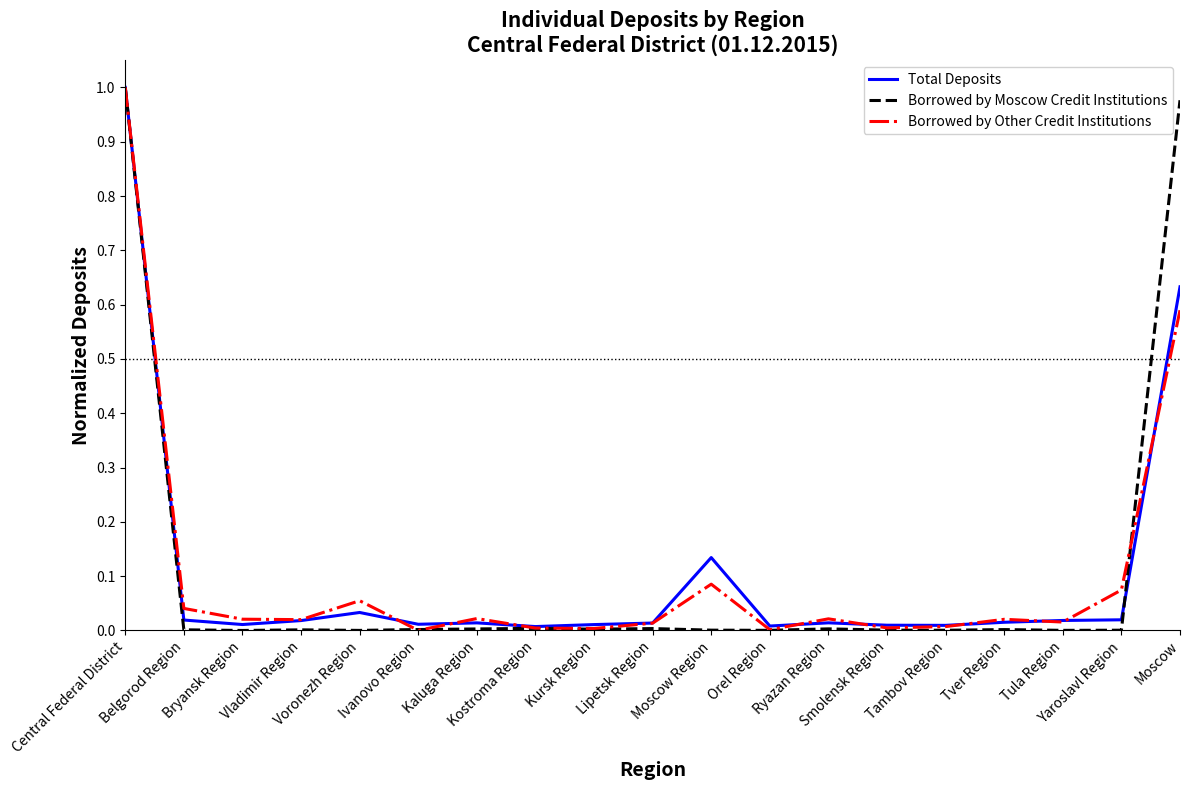

The Borrowed by Other Credit Institutions series shows 0.0 at Bryansk Region. True or false?

True